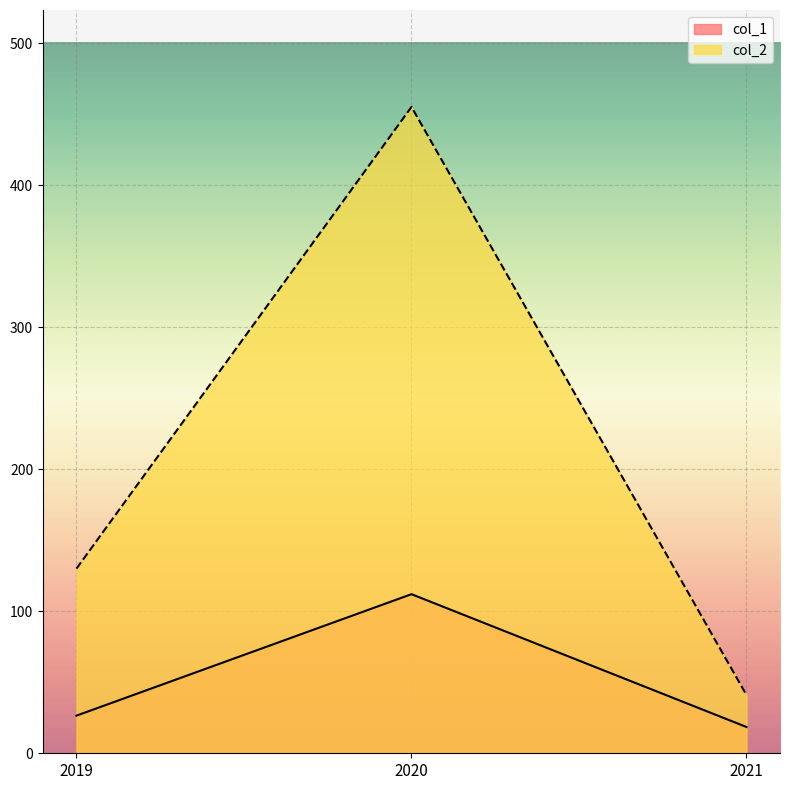

Which has a higher value, 2020 or 2021?

2020